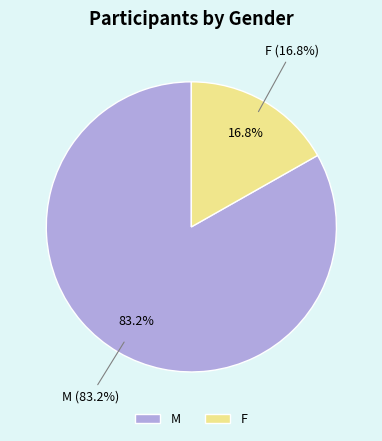

How many segments does this pie chart have?

2